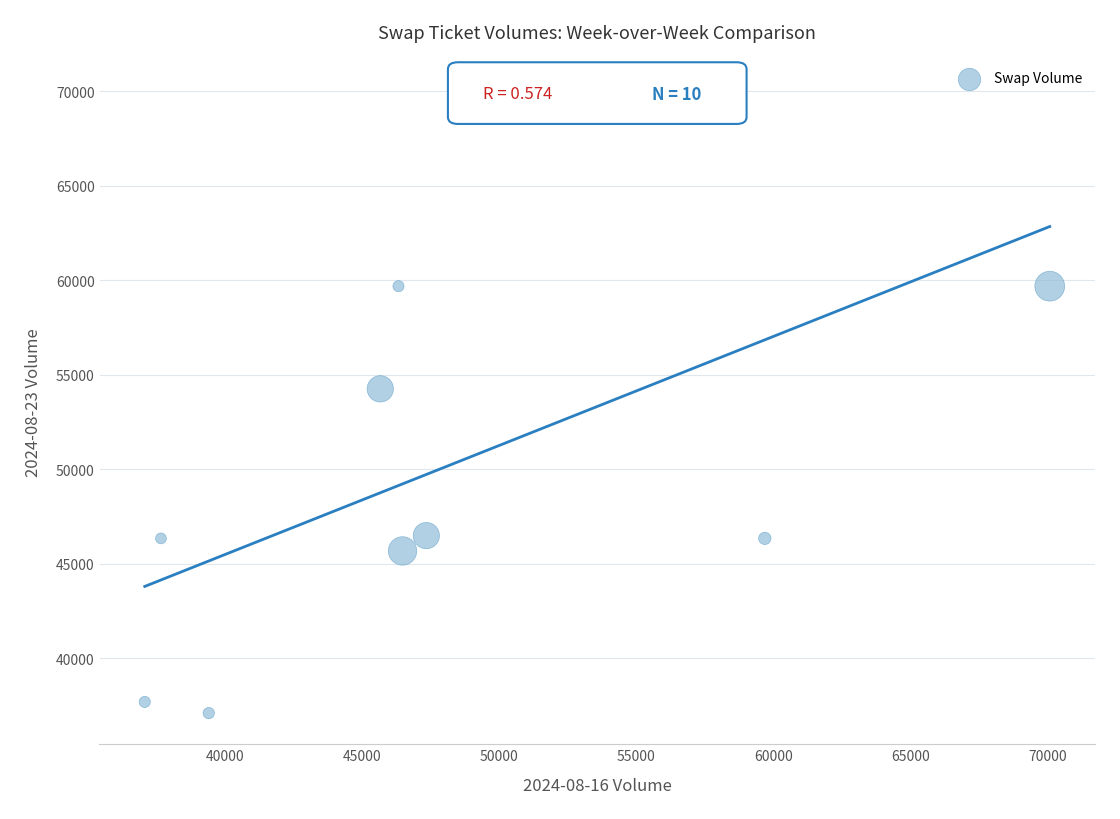

What Y value in the scatter plot is closest to 53581?

54254